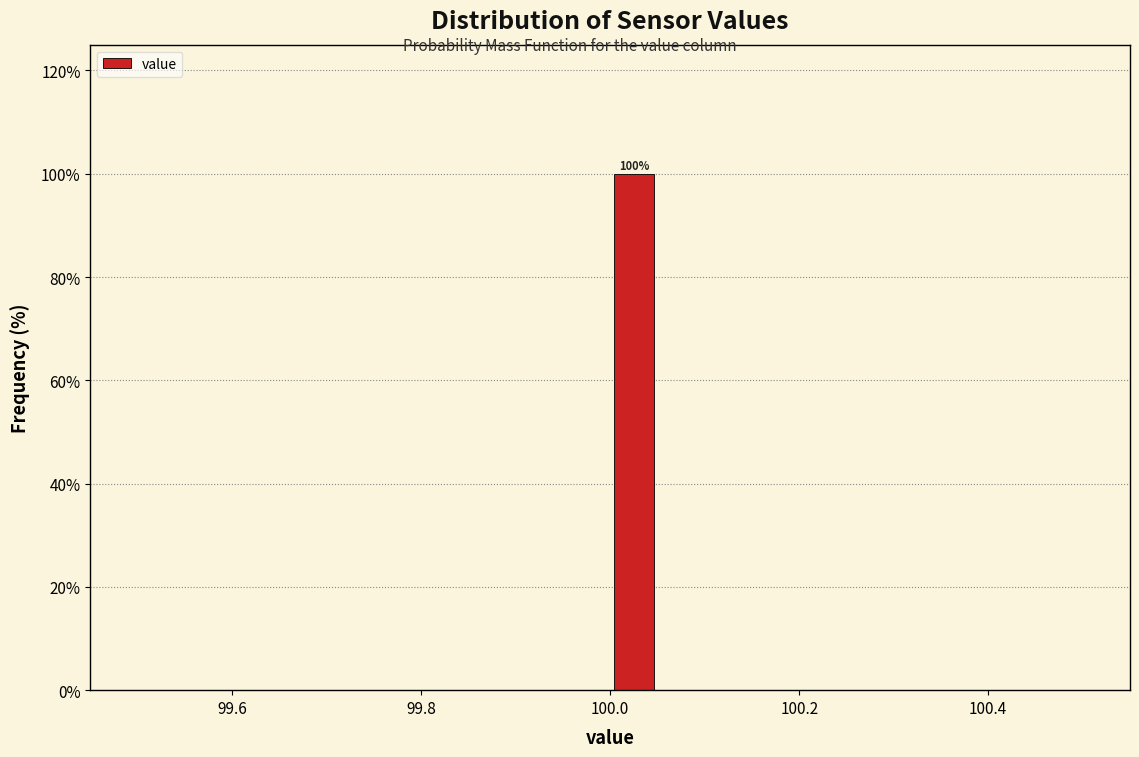

Read against the x-axis, roughly where is the centre of the tallest bar?

100.02